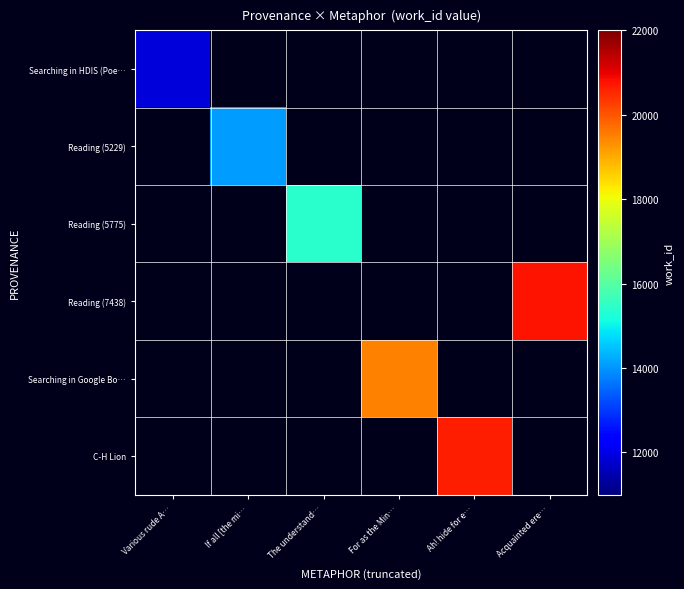

Which series has the largest range (max minus min)?

Searching in HDIS (Poe…